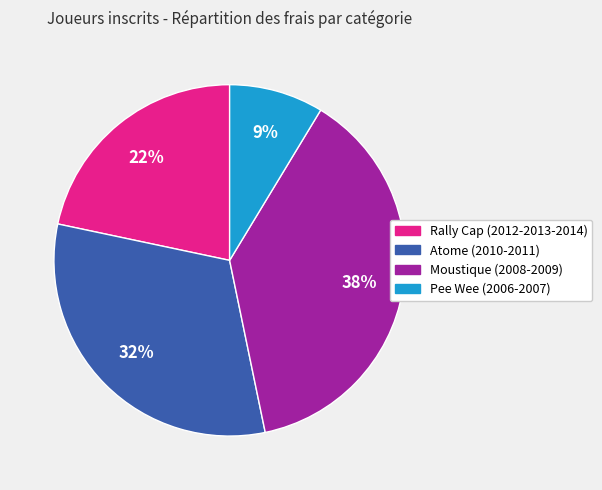

Which has a higher value, Pee Wee (2006-2007) or Rally Cap (2012-2013-2014)?

Rally Cap (2012-2013-2014)